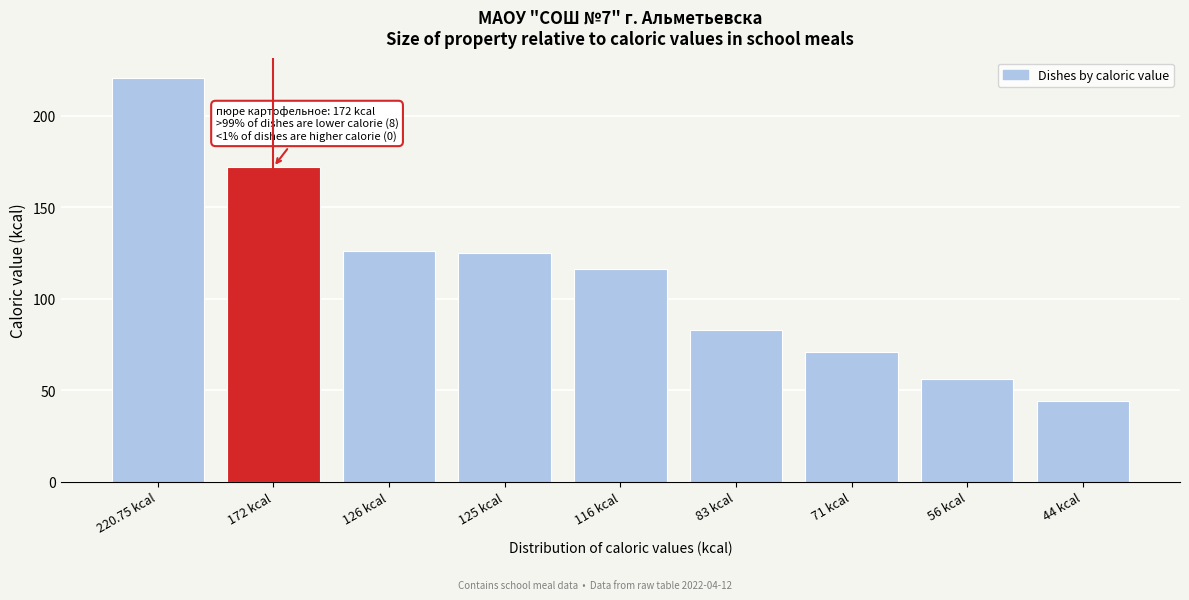

Reading left to right, what are all the values shown in this chart?

220.8	172.0	126.0	125.0	116.0	83.0	71.0	56.0	44.0